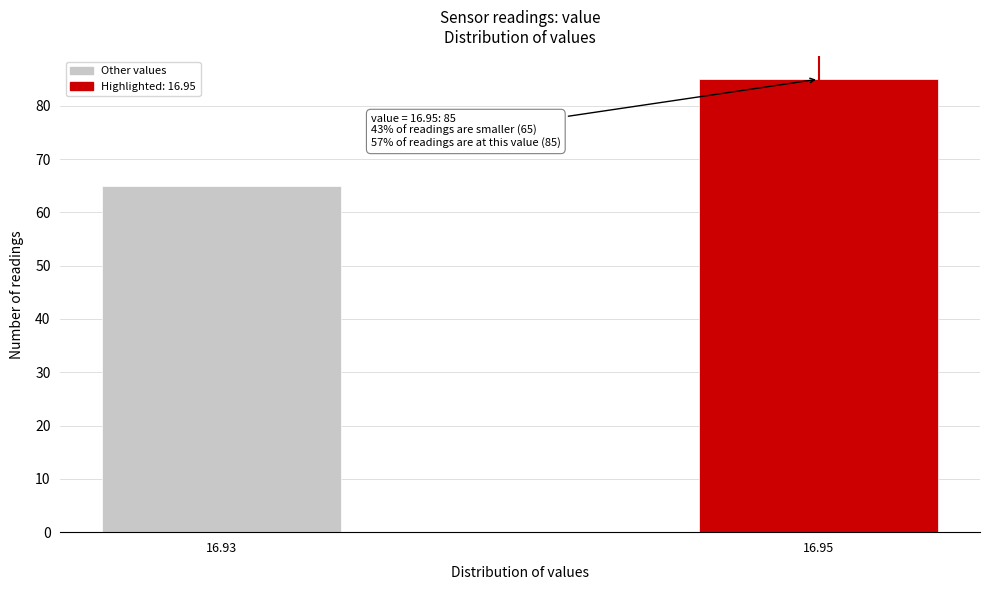

Reading right to left, extract all data points from this chart.

85	65